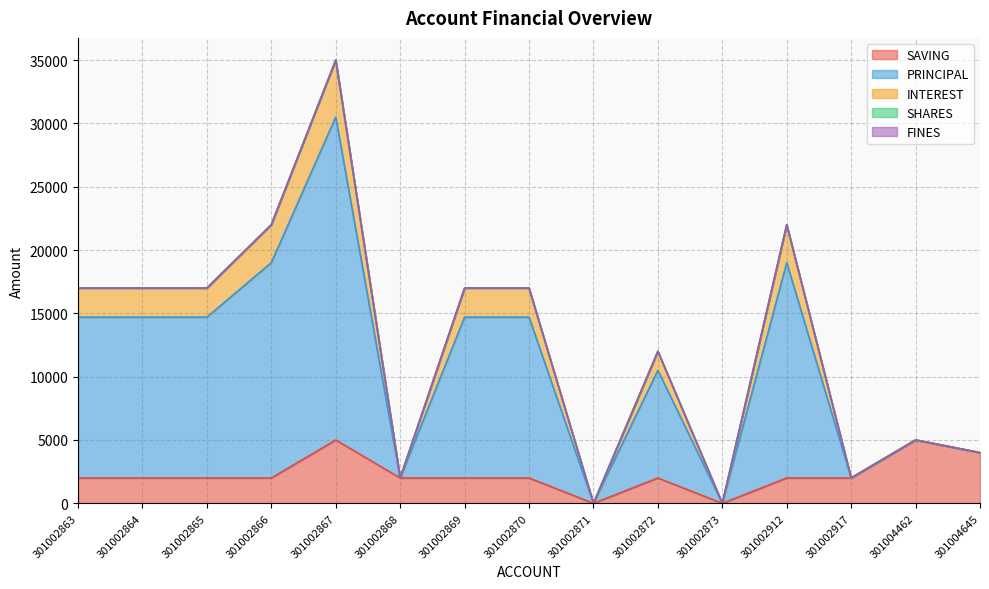

Does the chart have visible grid lines?

Yes